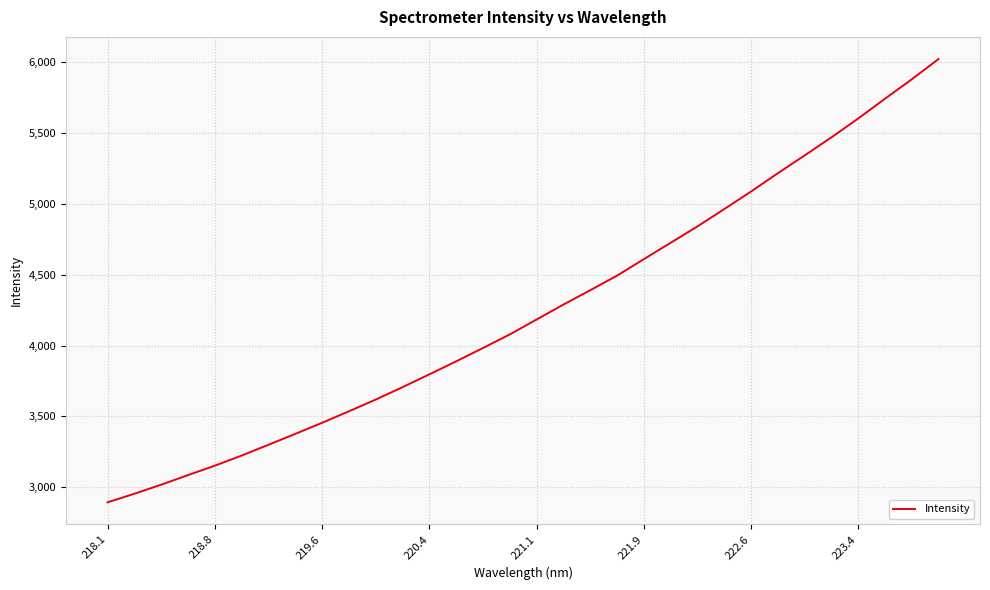

What is the minimum value shown in the chart?

2893.7